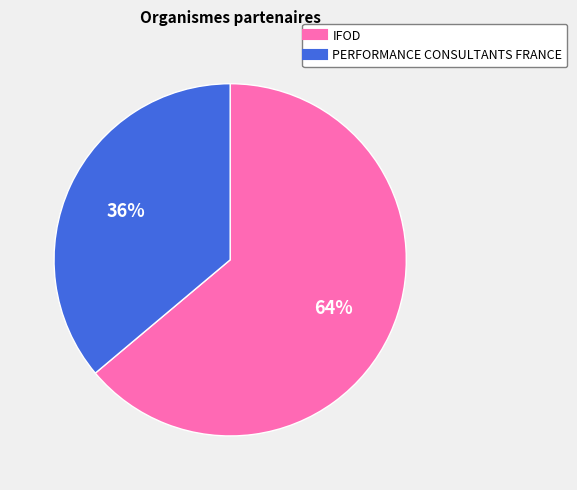

Count the number of slices in the pie.

2